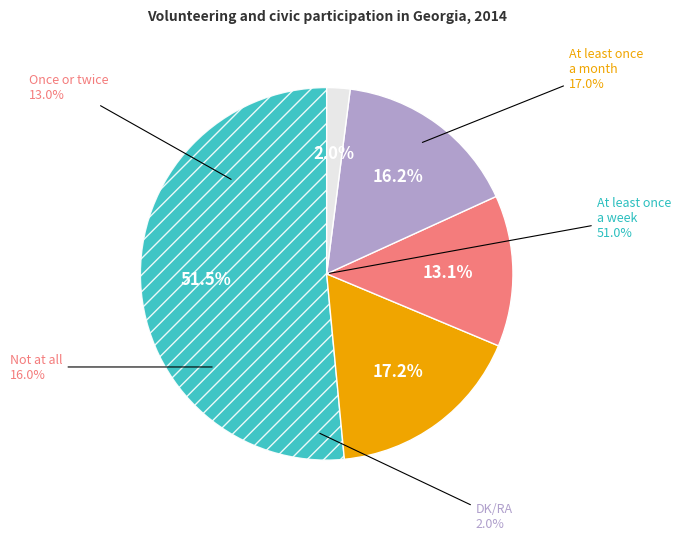

What is the largest slice in the pie chart?

At least once a week